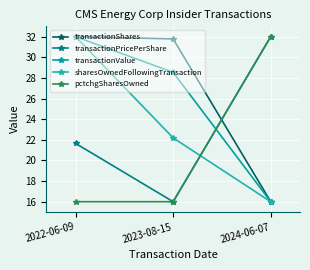

Rank the series at 2024-06-07 from highest to lowest value.

transactionPricePerShare, pctchgSharesOwned, transactionShares, transactionValue, sharesOwnedFollowingTransaction